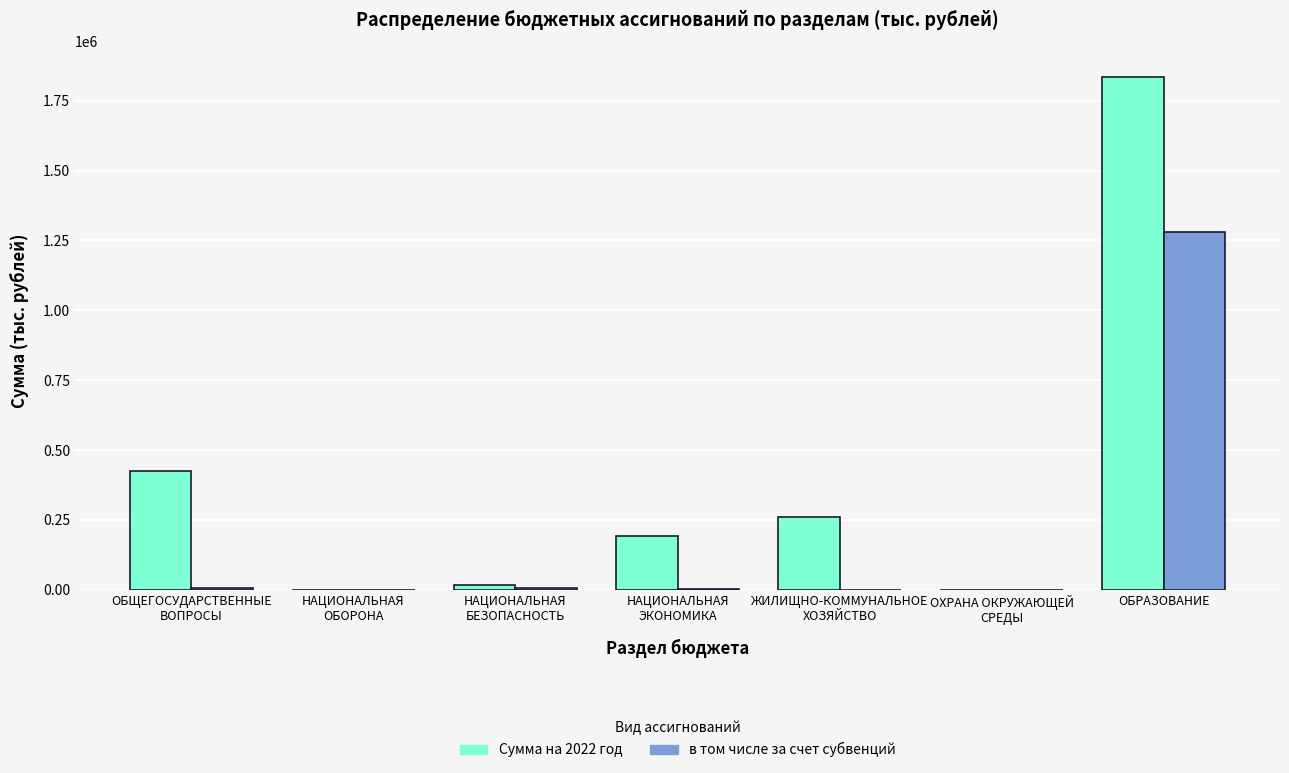

What is the average value of the в том числе за счет субвенций series?

184904.6